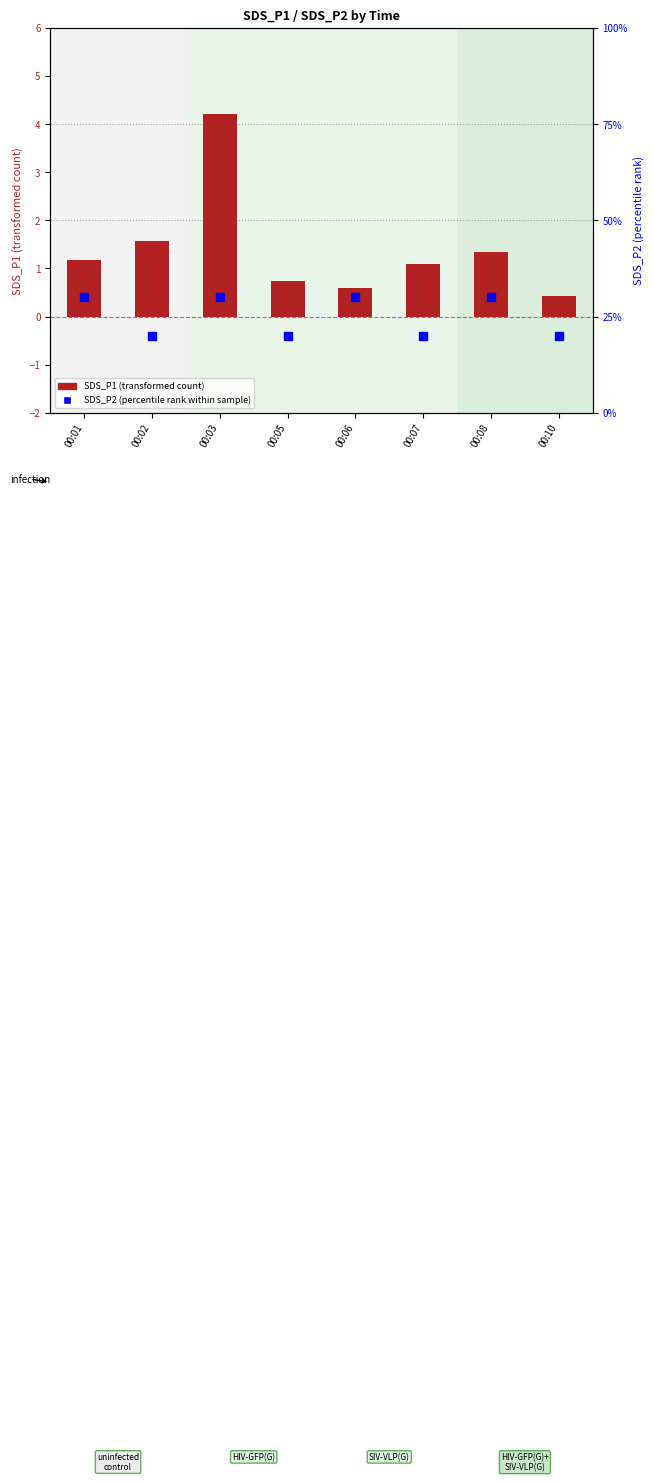

What is the total value across all series at 00:10?

0.6